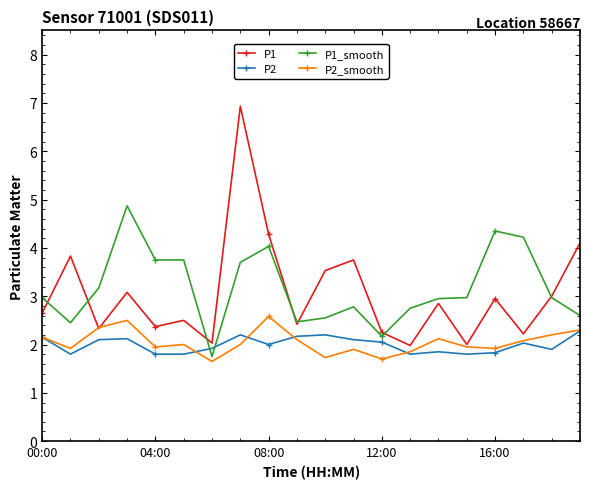

What is the value of the P1_smooth point at the 5th from the left?

3.8